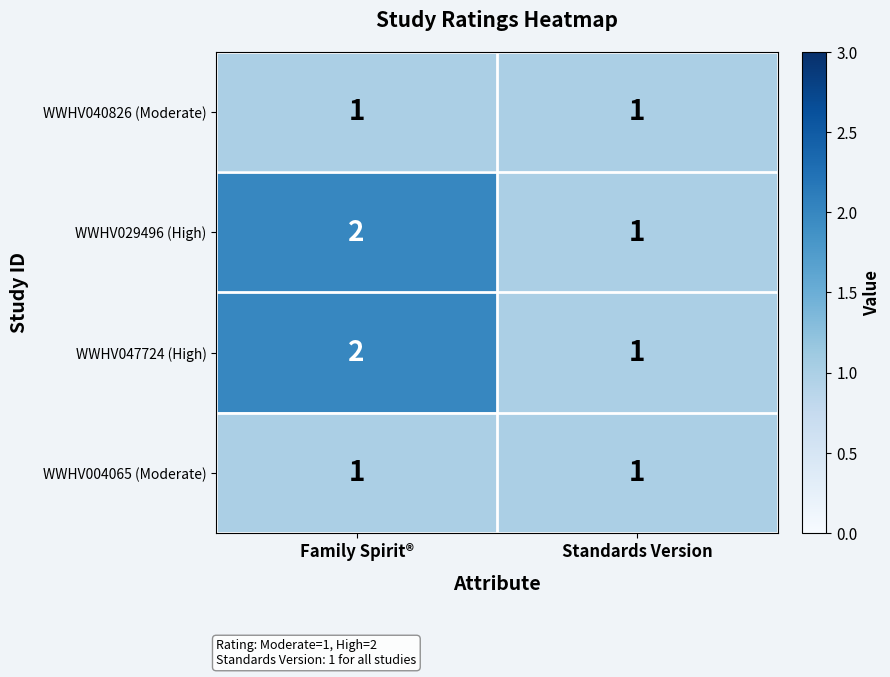

Where is WWHV047724 (High) nearest to the value 1?

Standards Version